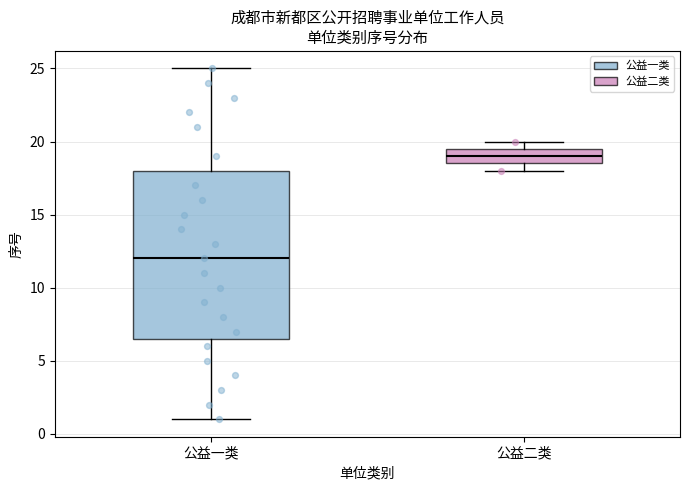

Which box is the tallest, from its lower edge to its upper edge?

公益一类